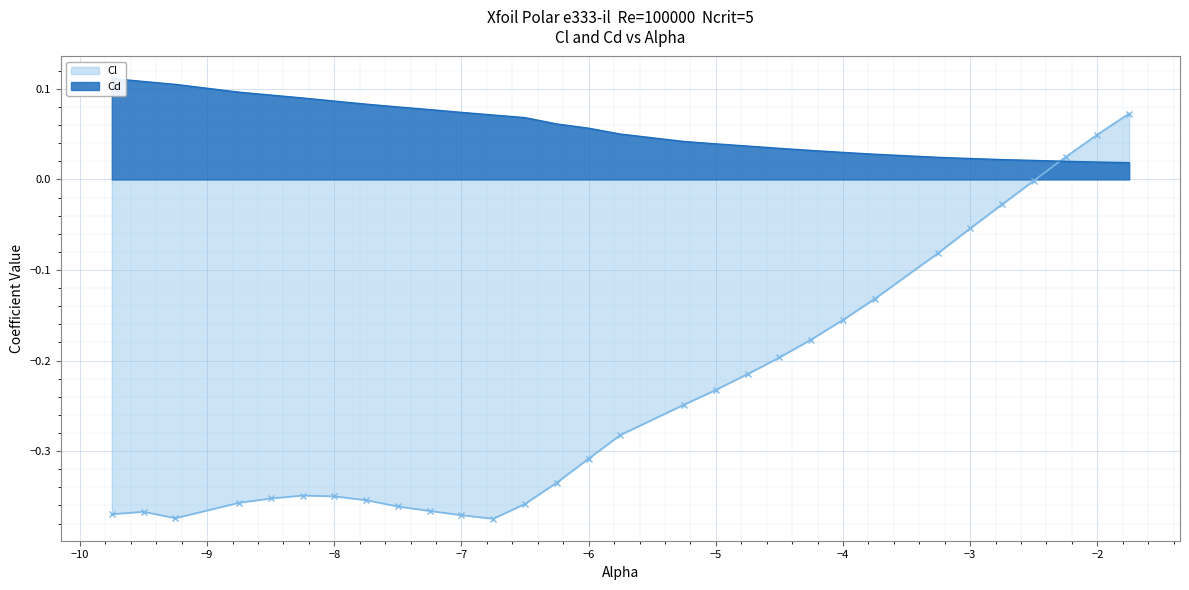

The Cd series shows 0.1 at -7.25. True or false?

True